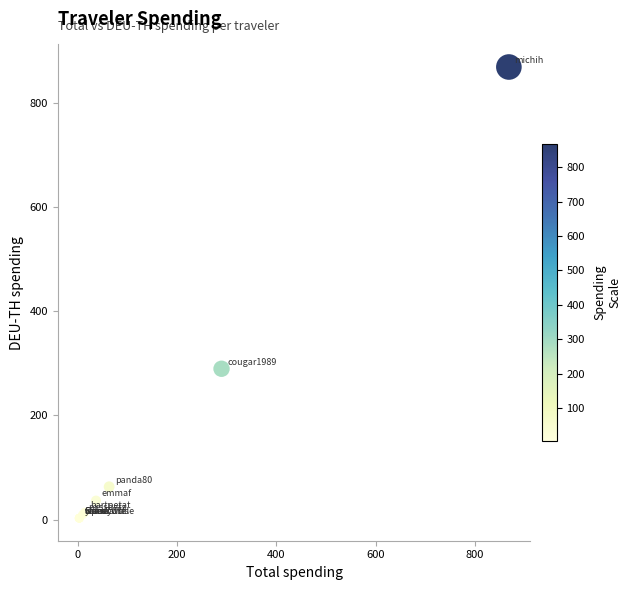

What Y value in the scatter plot is closest to 435?

289.5